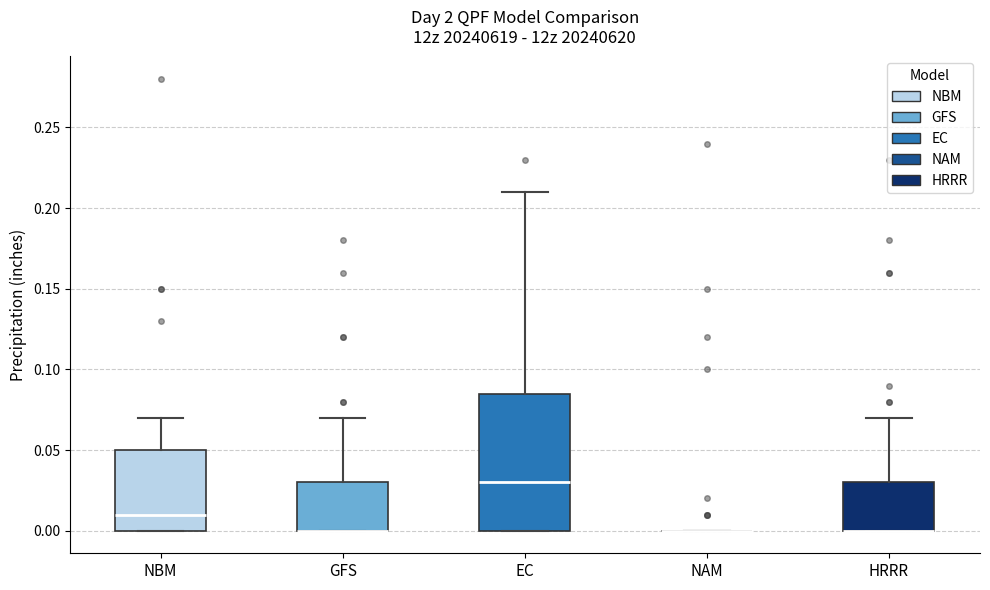

Comparing the boxes themselves (not the whiskers), which one is the tallest?

EC